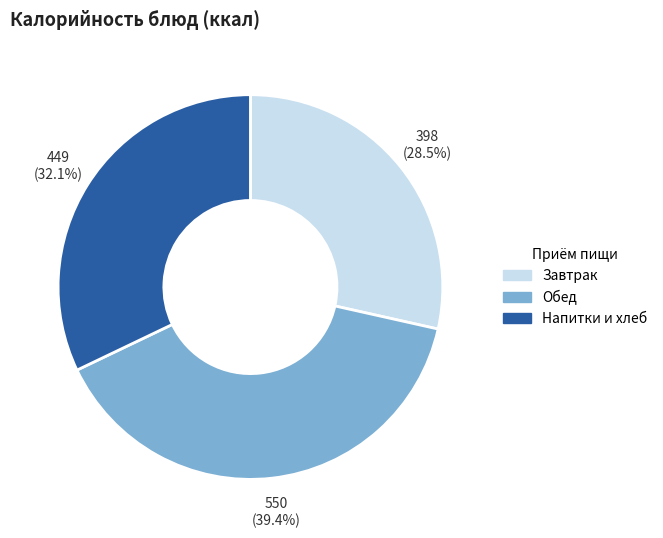

Which has a higher value, Завтрак or Напитки и хлеб?

Напитки и хлеб